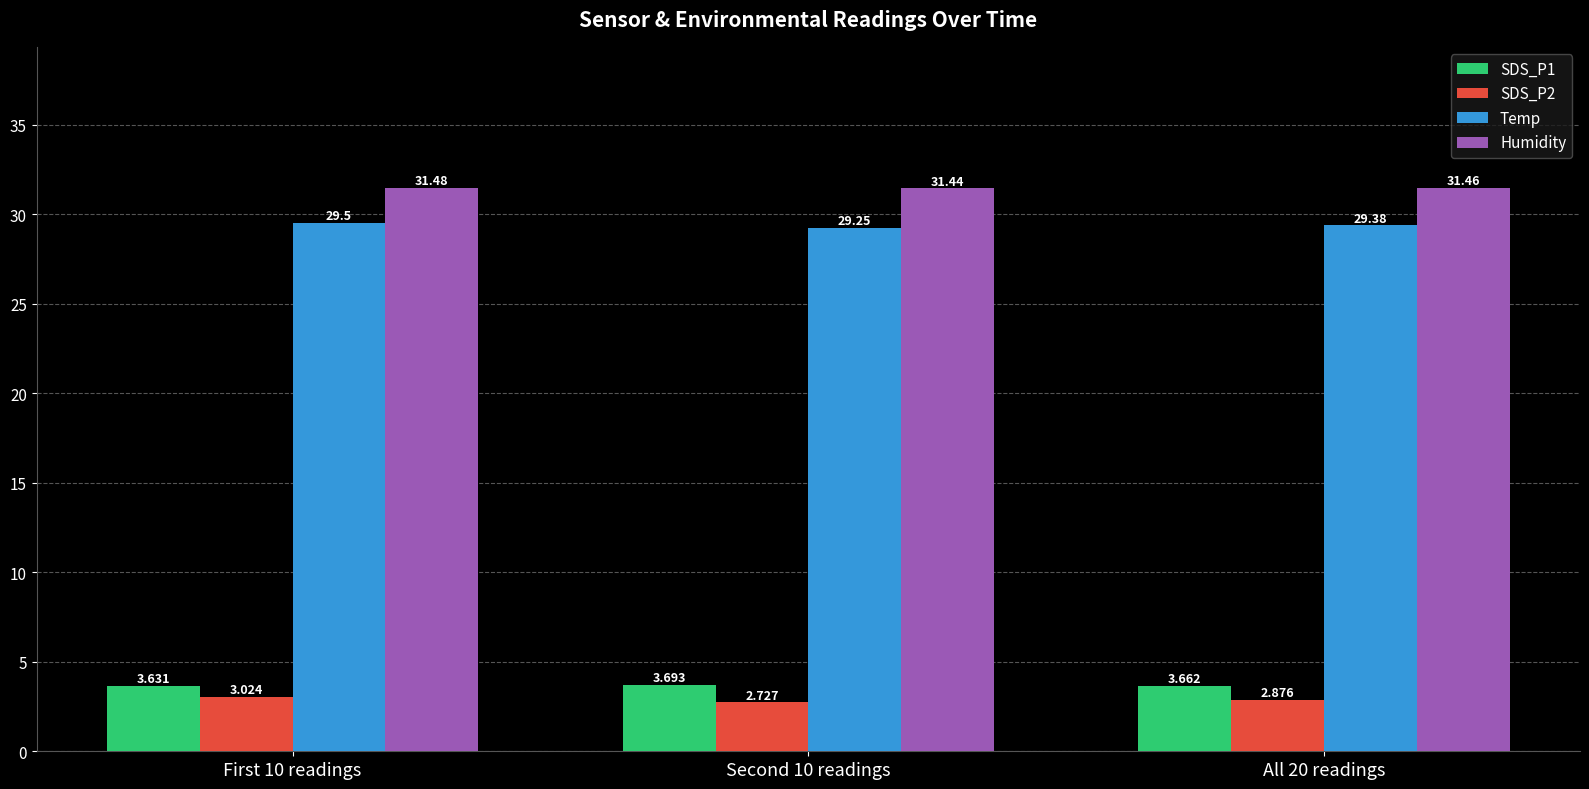

What is the difference between the highest and lowest values at Second 10 readings?

28.7